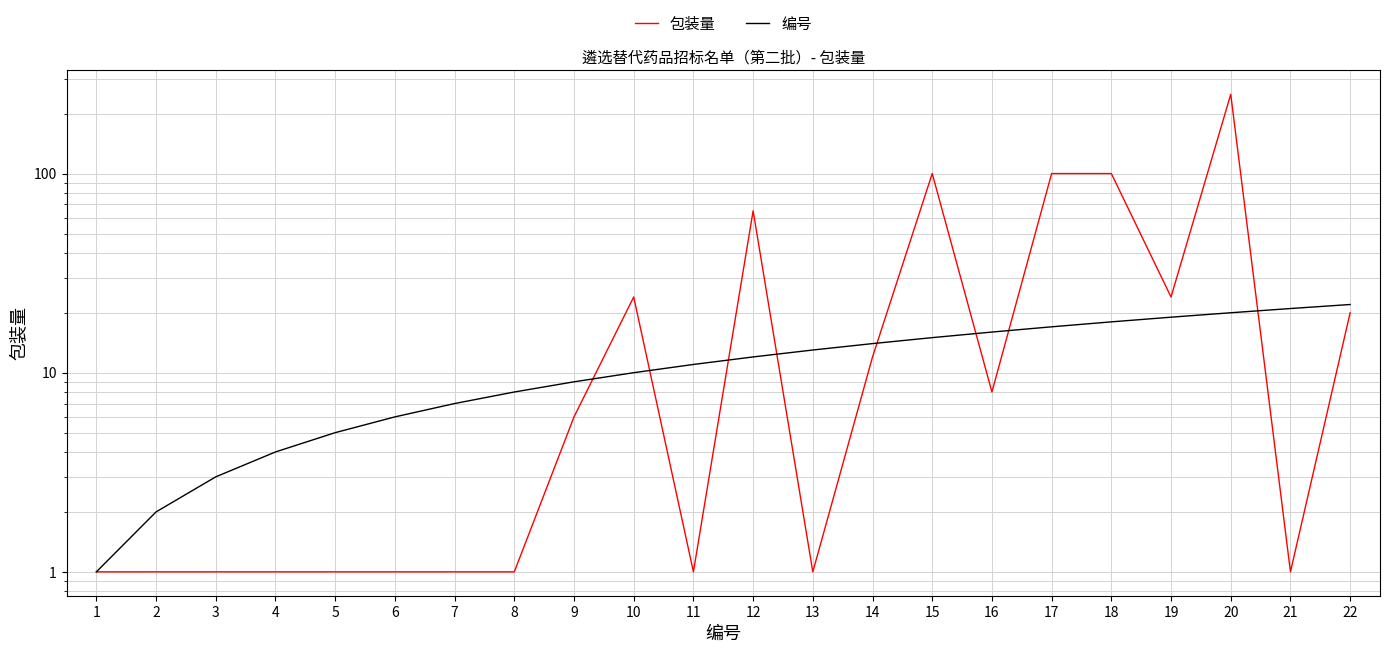

What is the value of the 包装量 point at the 15th from the left?

100